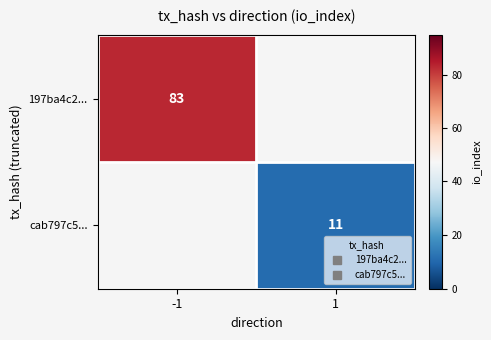

The value of 197ba4c2... at -1 is 41.1. True or false?

False